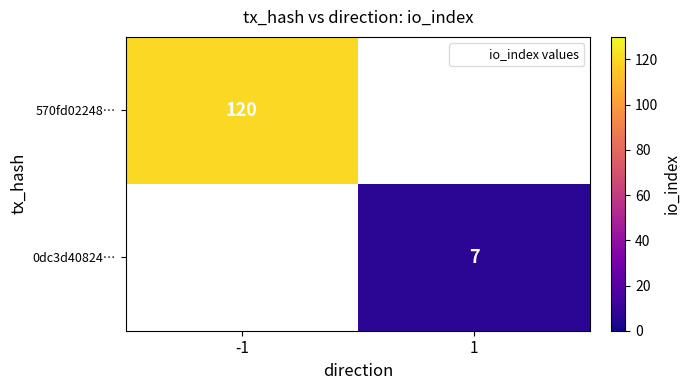

Count the number of data series in this chart.

2